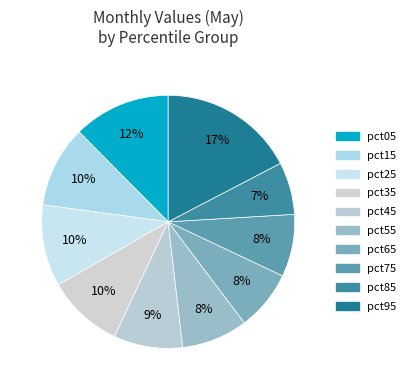

What is the change in value from pct05 to pct95?

+0.3